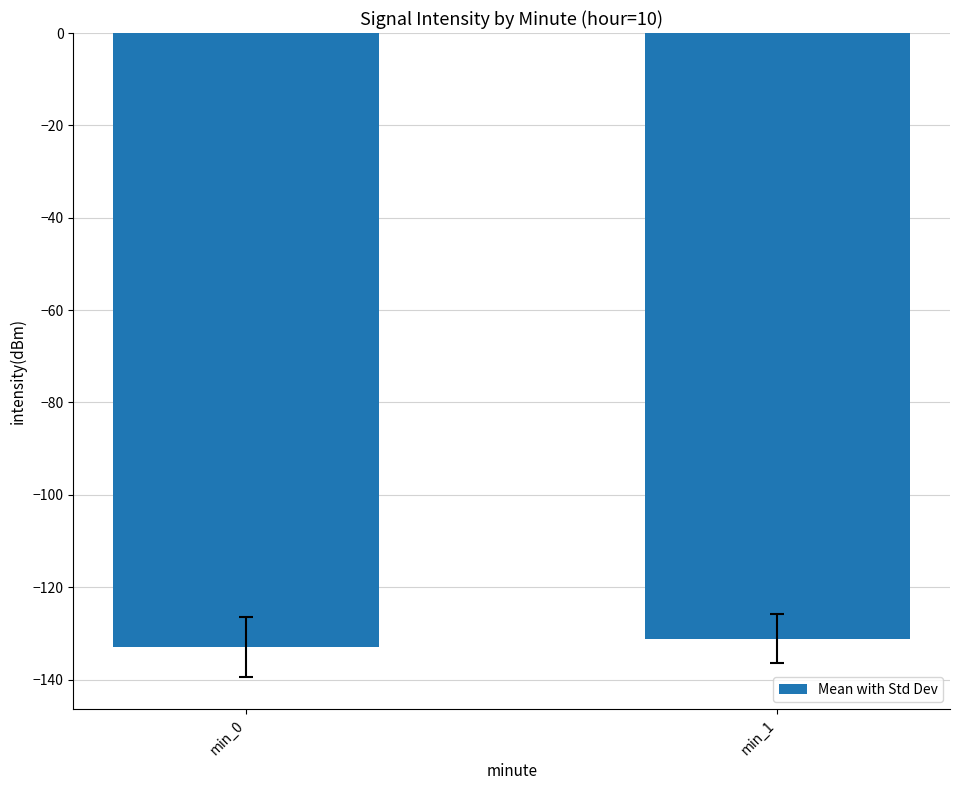

What is the approximate value at min_1?

-131.1